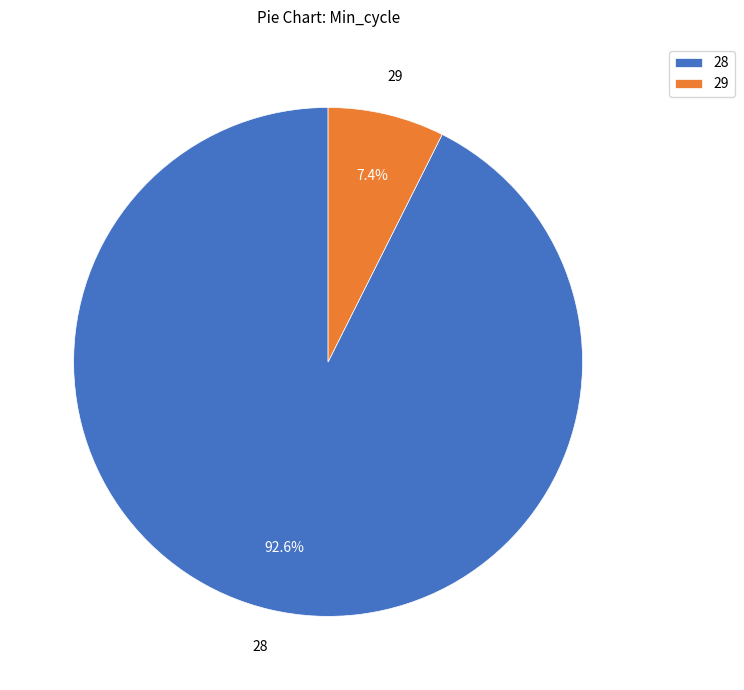

To the nearest percent, what is the combined percentage of 29 and 28?

100%